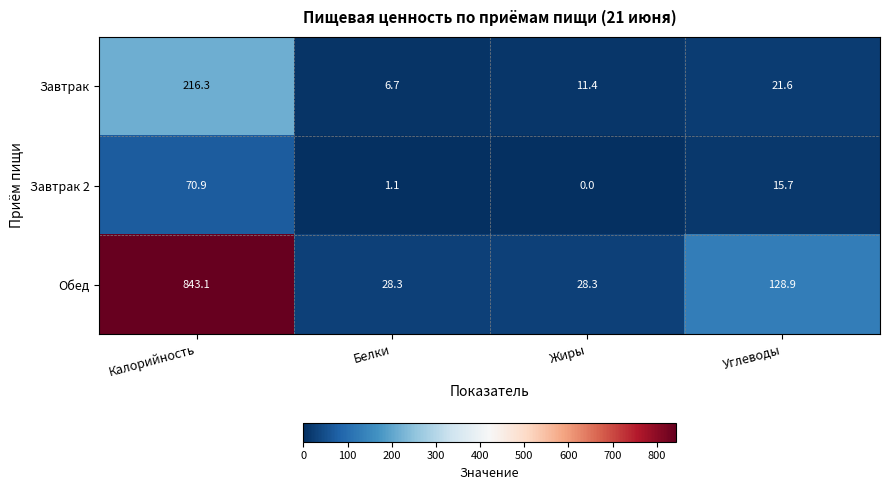

What is the approximate value of Завтрак 2 at Калорийность?

70.9